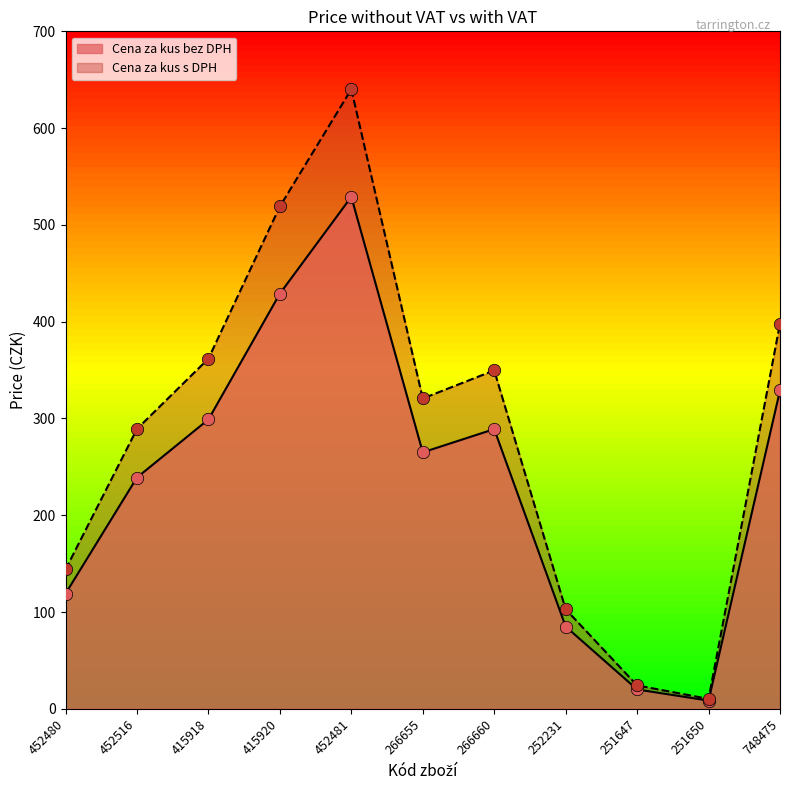

Is the value of Cena za kus bez DPH at 415918 greater than the value of Cena za kus s DPH at 415918?

No